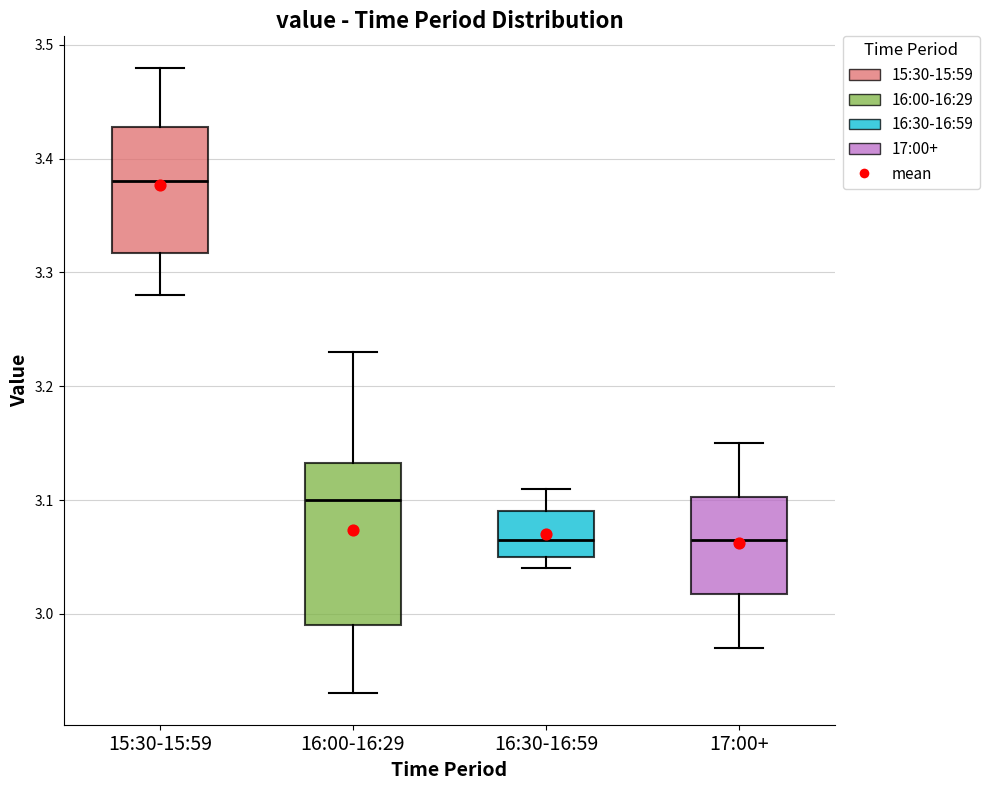

Comparing the boxes themselves (not the whiskers), which one is the tallest?

16:00-16:29